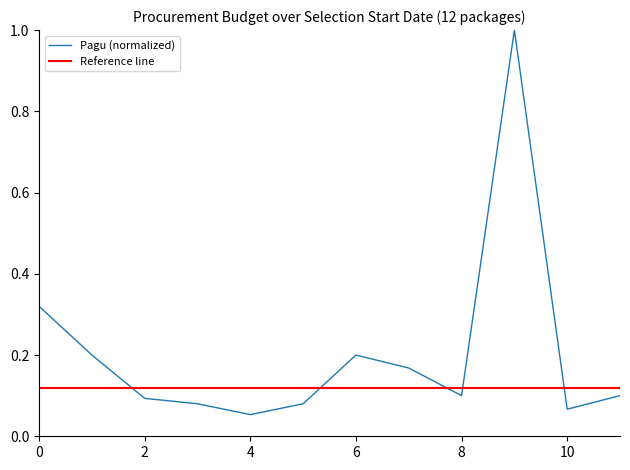

The value of Pagu (normalized) at 2 is 0.1. True or false?

True